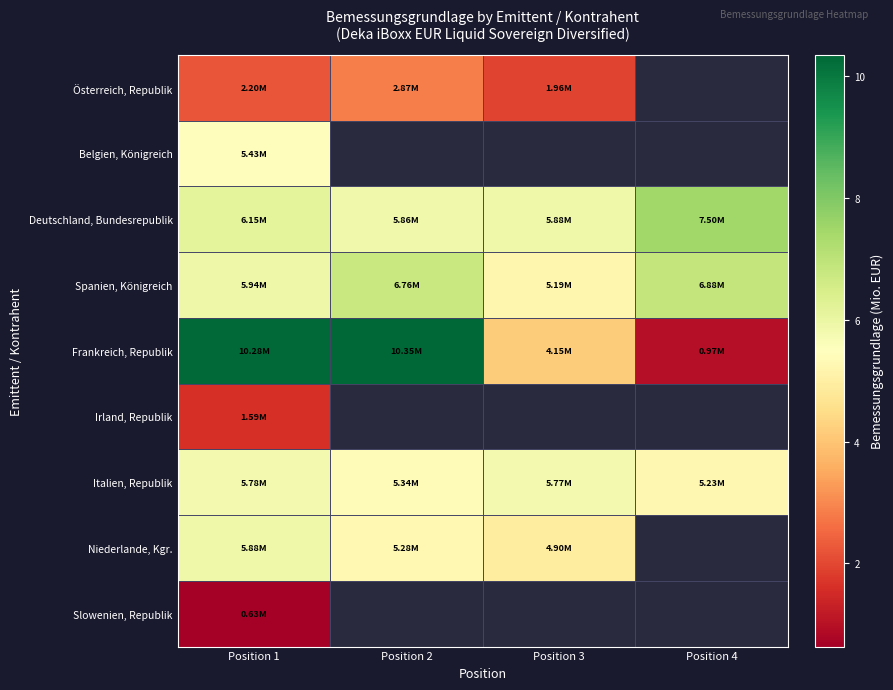

The Belgien, Königreich series shows 8.5 at Position 1. True or false?

False